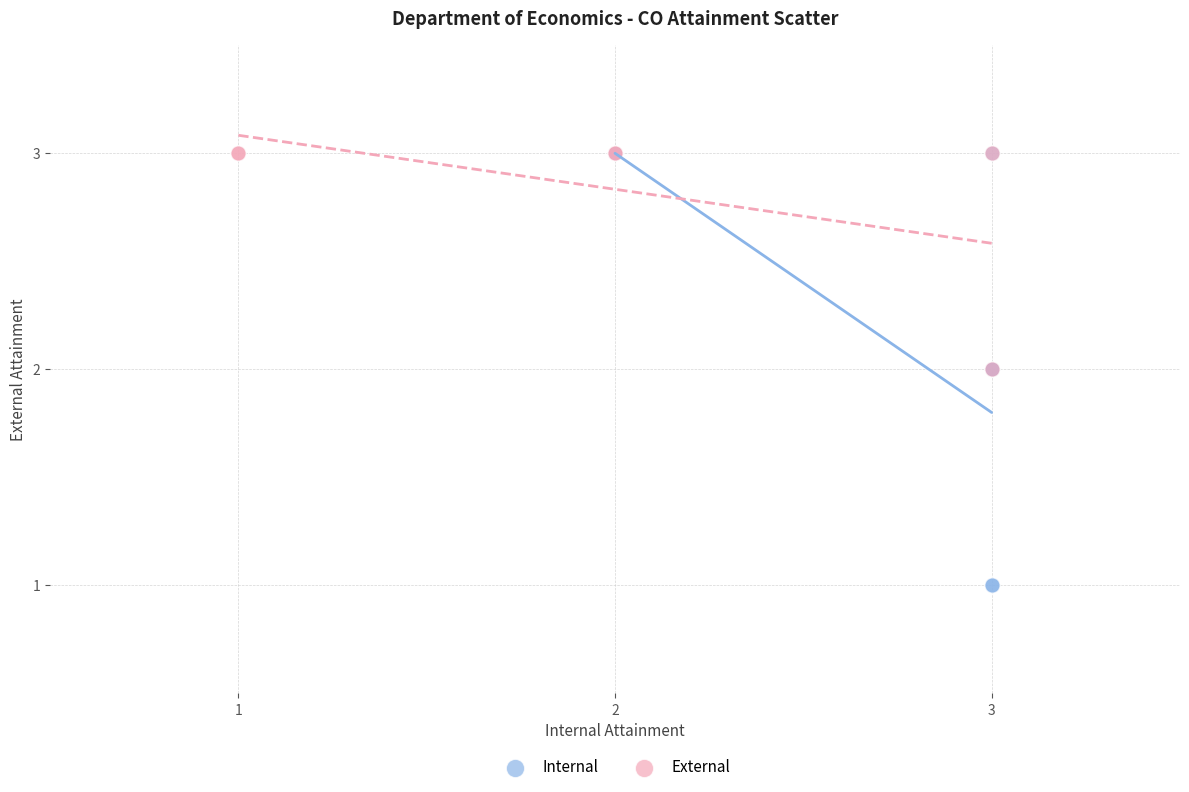

Which series has the widest spread of Y values?

Internal